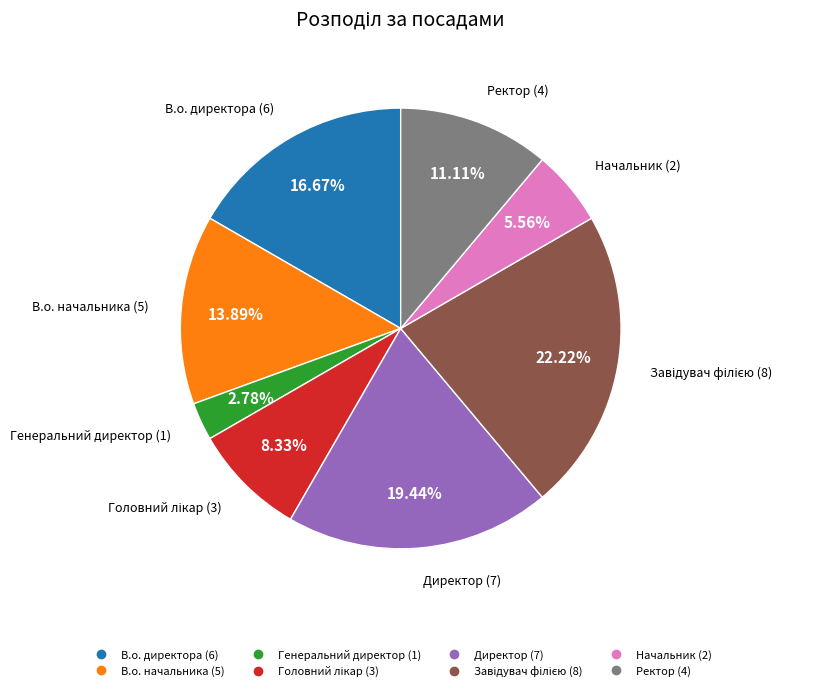

What portion of the pie excludes Начальник?

94.4%